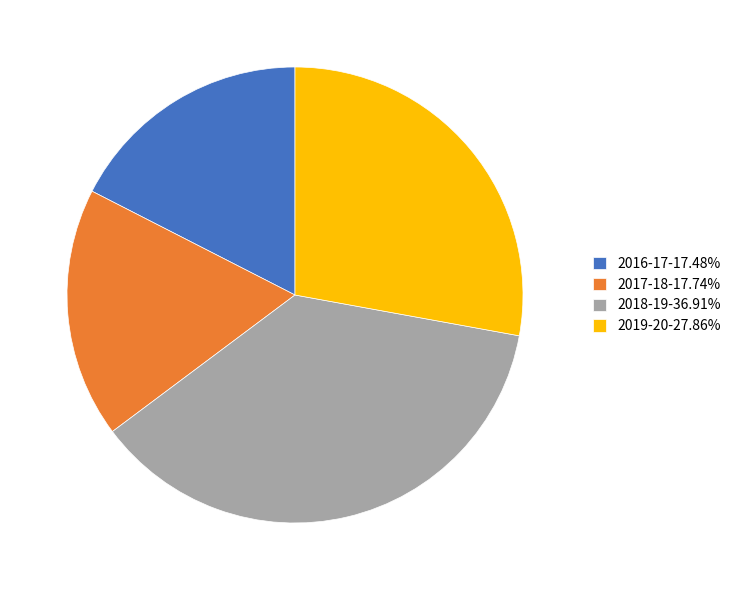

How many segments does this pie chart have?

4